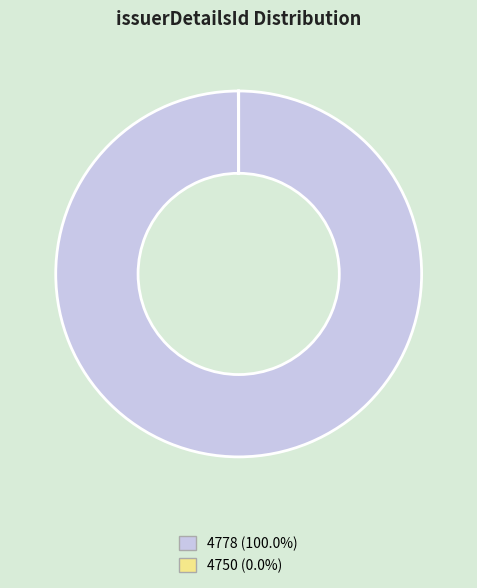

Does 4778 represent more than half of the total?

Yes